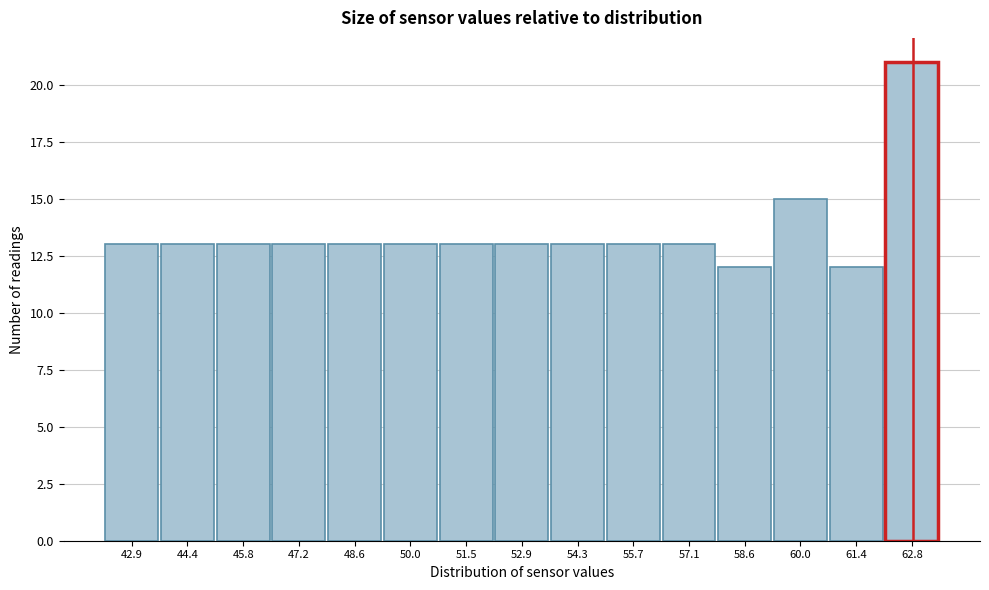

Reading left to right, transcribe all the data shown in this chart.

13	13	13	13	13	13	13	13	13	13	13	12	15	12	21